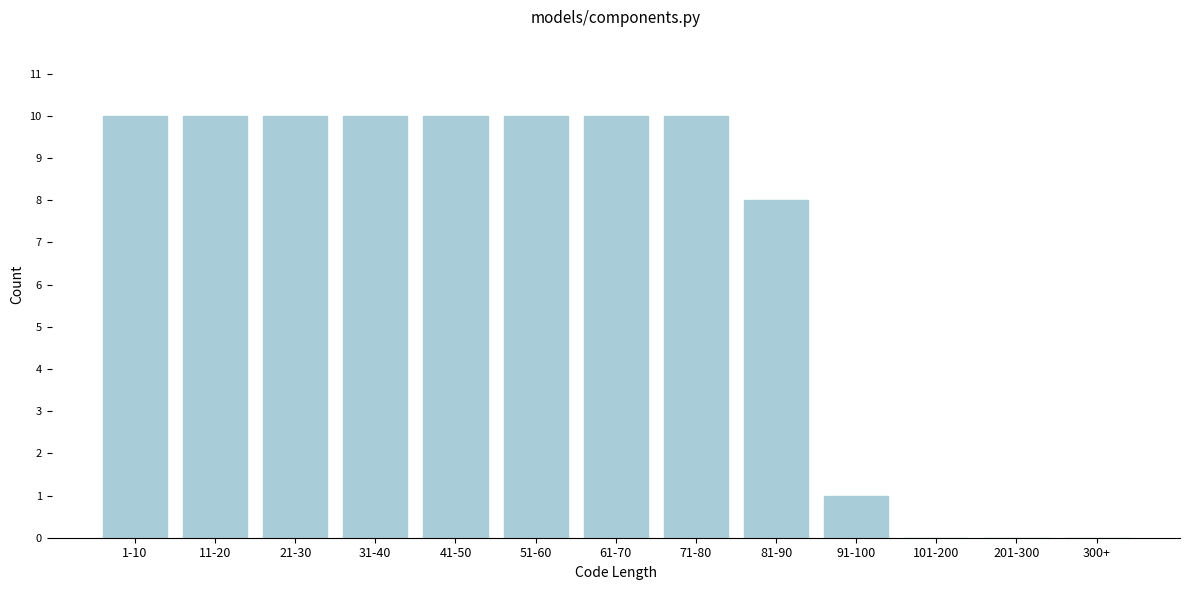

Reading left to right, extract all data points from this chart.

1-10=10	11-20=10	21-30=10	31-40=10	41-50=10	51-60=10	61-70=10	71-80=10	81-90=8	91-100=1	101-200=0	201-300=0	300+=0